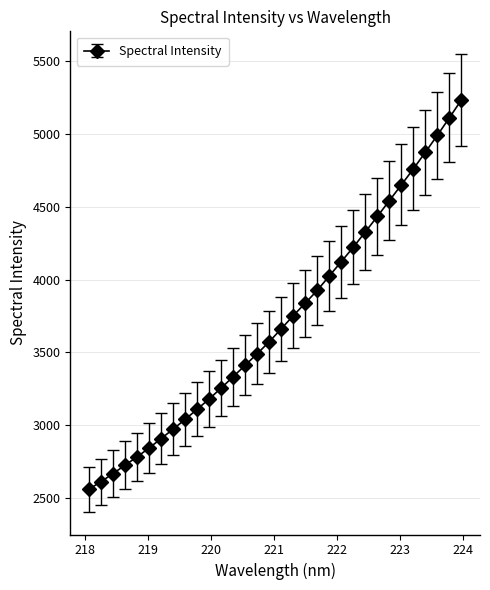

What is the value of the 29th point from the left?

4874.3